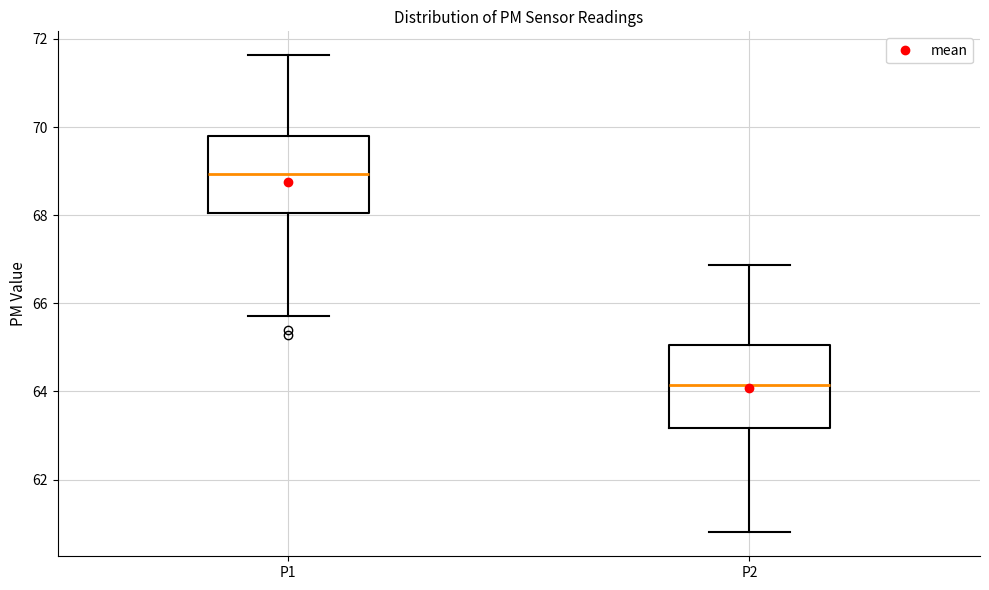

Which box's median line is the highest?

P1